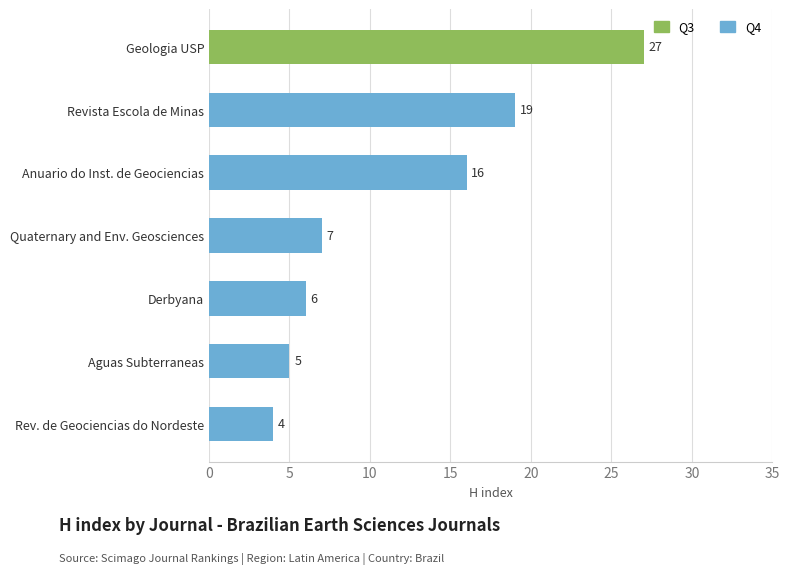

Reading bottom to top, list all the values displayed in this chart.

Rev. de Geociencias do Nordeste=4	Aguas Subterraneas=5	Derbyana=6	Quaternary and Env. Geosciences=7	Anuario do Inst. de Geociencias=16	Revista Escola de Minas=19	Geologia USP=27